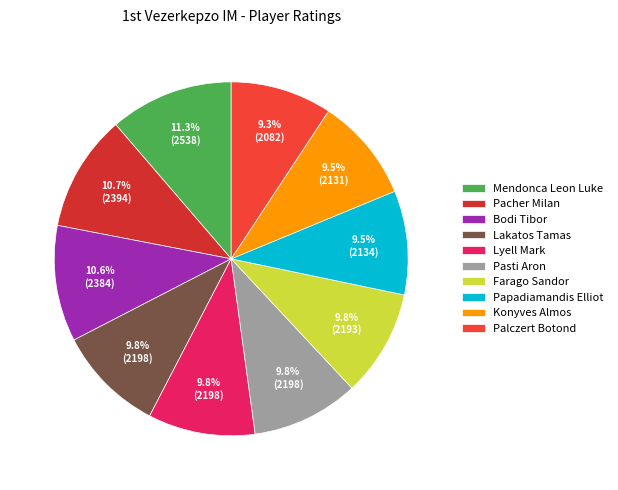

To the nearest percent, what is the average slice percentage?

10%